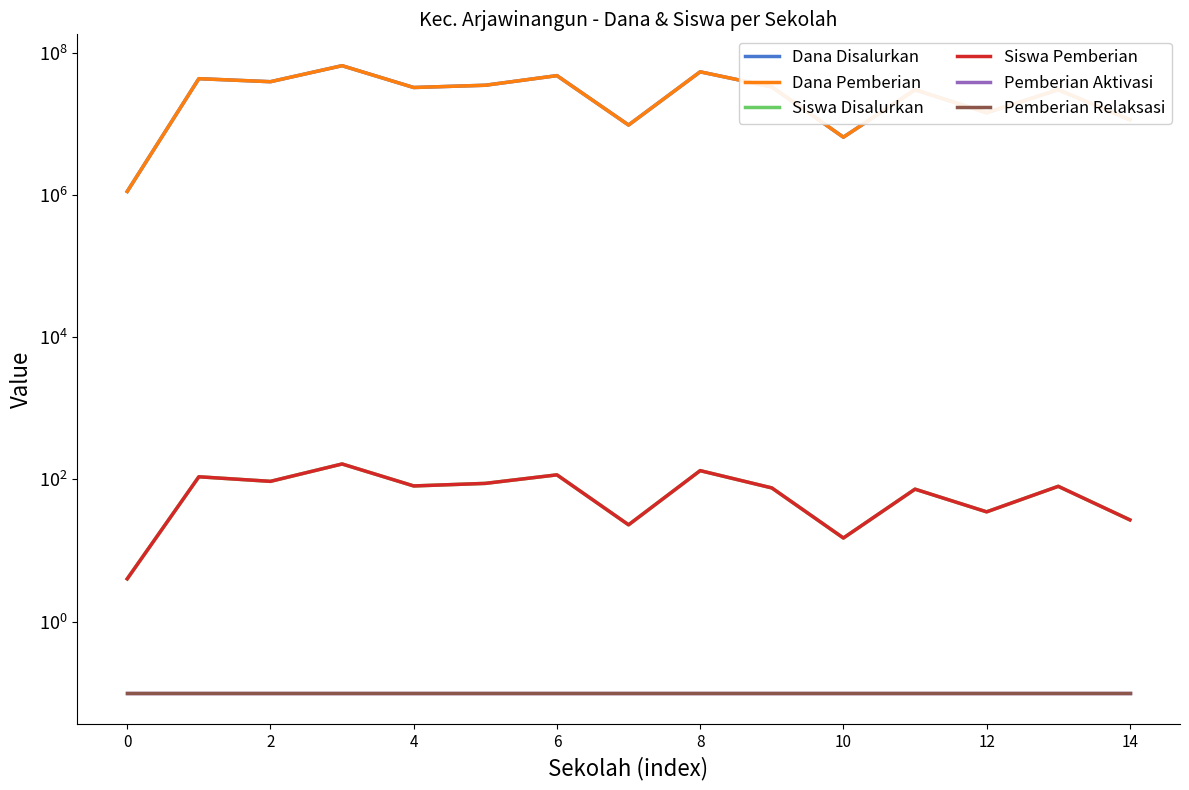

List the series in order of their peak value, highest first.

Dana Disalurkan, Dana Pemberian, Siswa Disalurkan, Siswa Pemberian, Pemberian Aktivasi, Pemberian Relaksasi